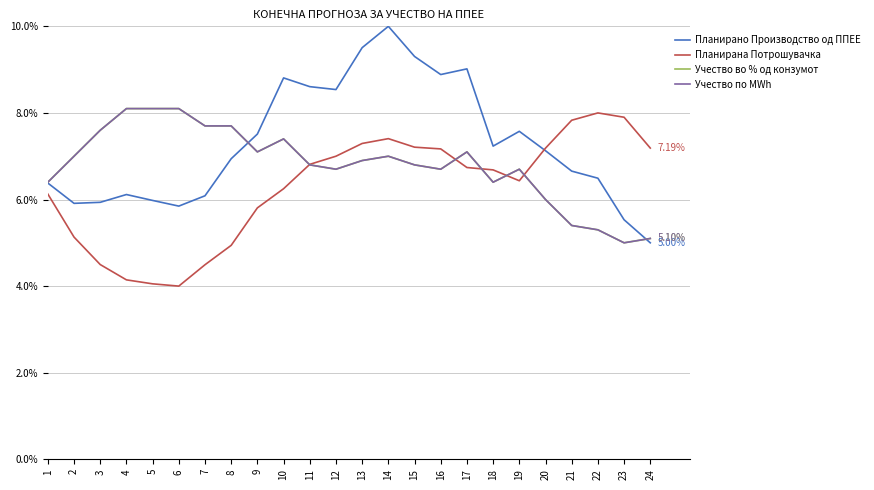

True or false: Планирана Потрошувачка has more than 0 points higher than both neighbors.

True